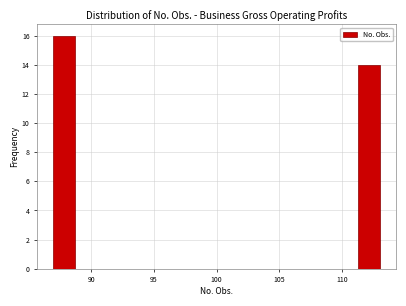

Read against the x-axis, roughly where is the centre of the tallest bar?

88.0